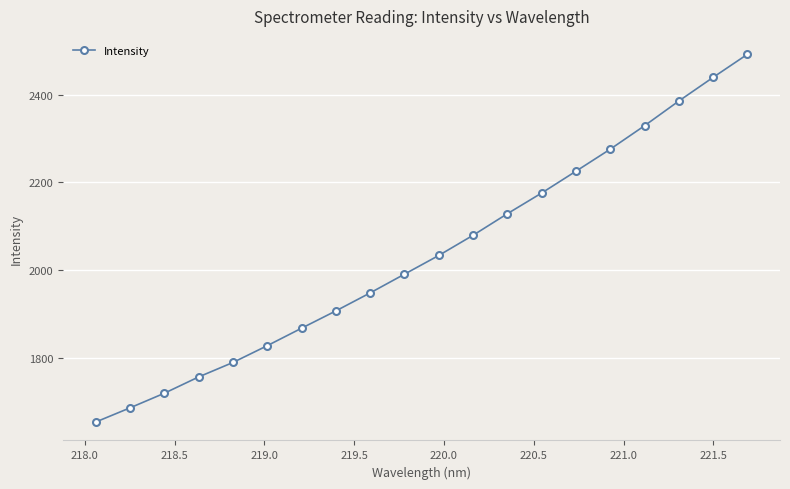

What is the average value?

2035.5